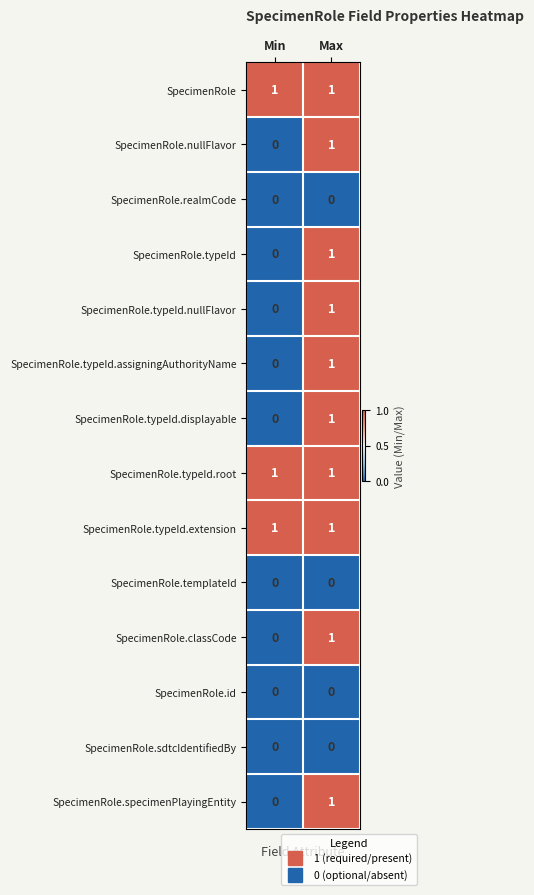

What is the difference between the highest and lowest values at Max?

1